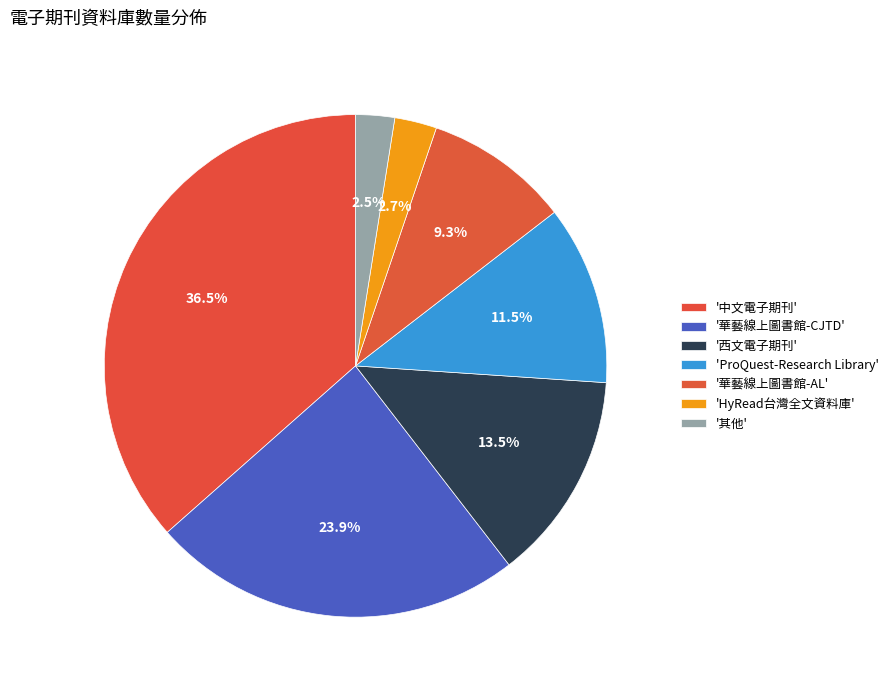

Count the number of slices in the pie.

7